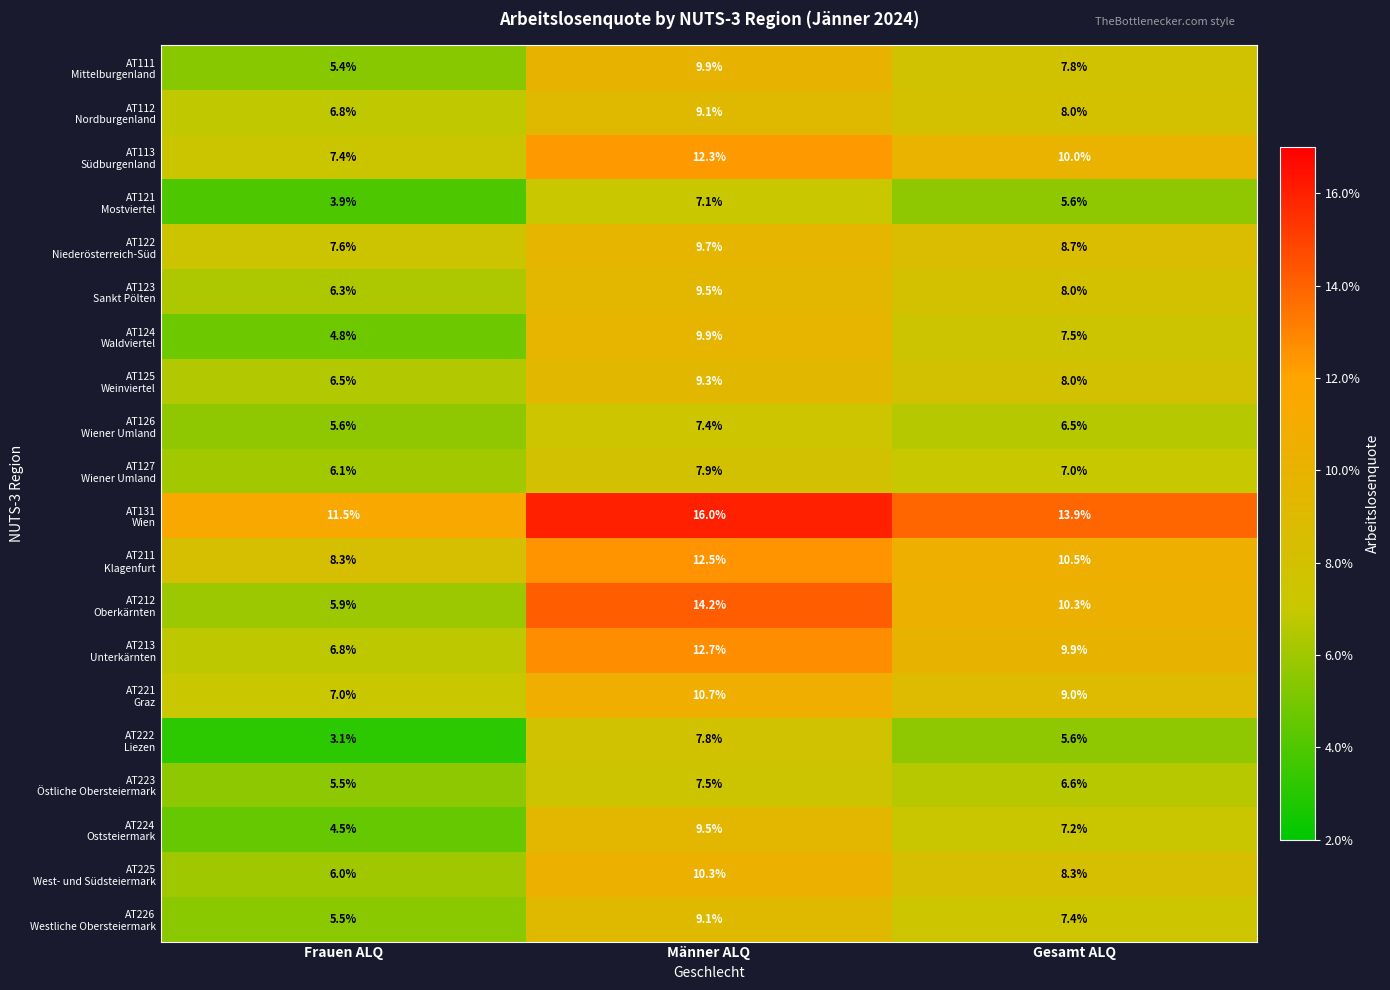

What is the total value across all series at Männer ALQ?

202.4